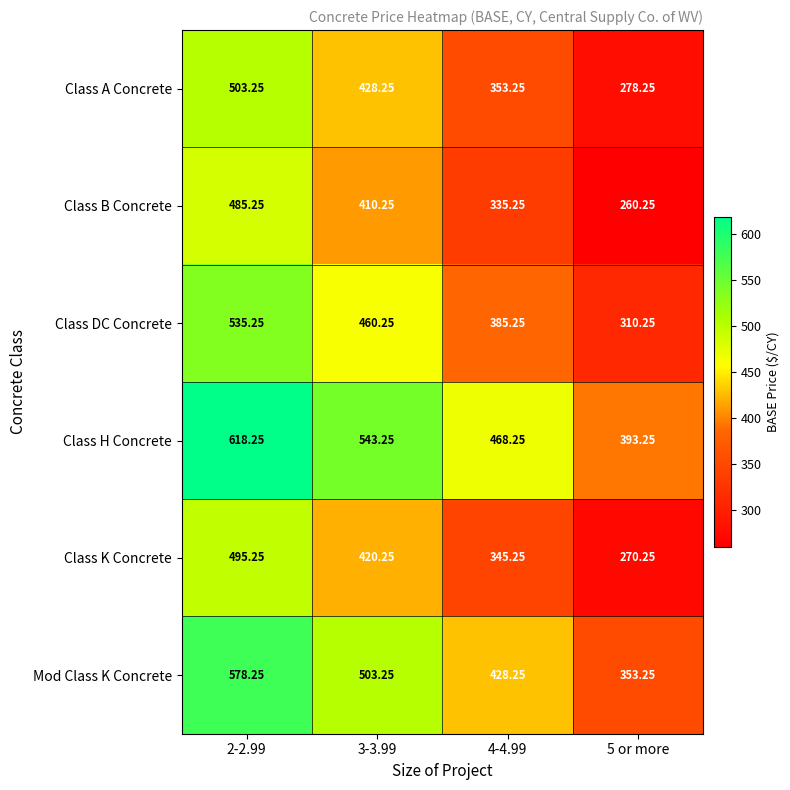

Which series has the largest total across all categories?

Class H Concrete